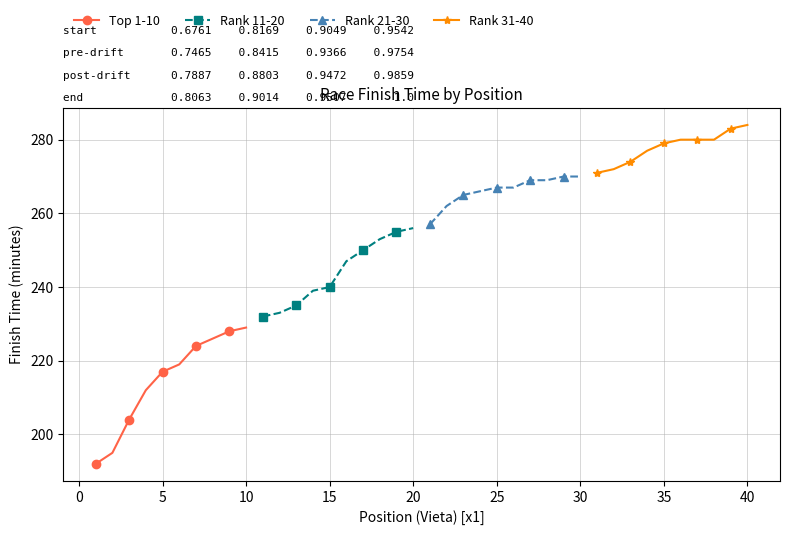

The Top 1-10 series shows 217 at 5. True or false?

True